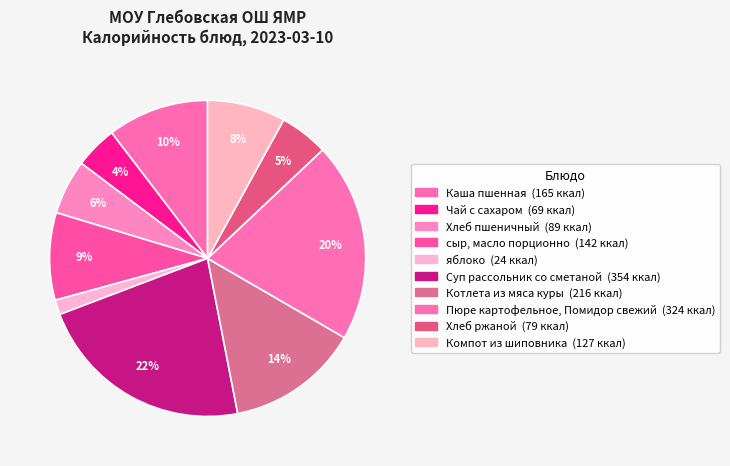

How many slices are in this pie chart?

10